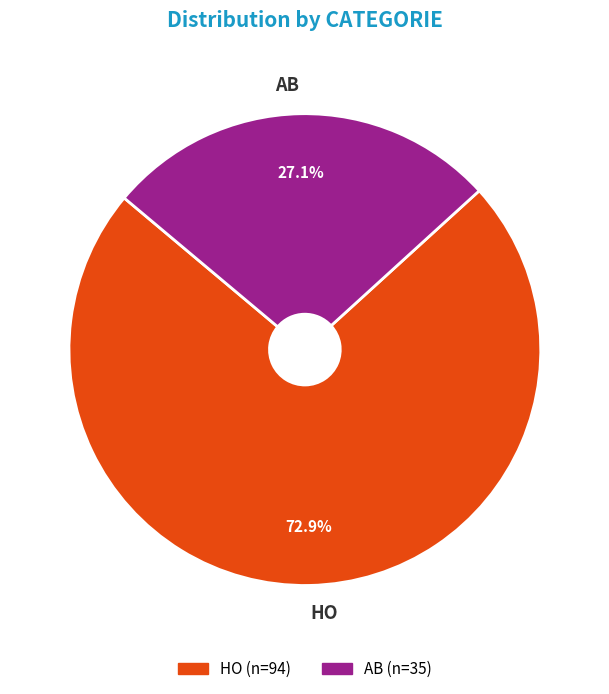

How many slices are in this pie chart?

2